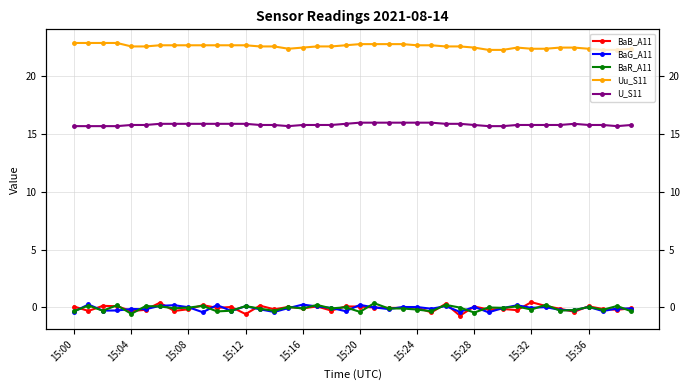

True or false: BaB_A11 has a value of -0.2 at 18.

False